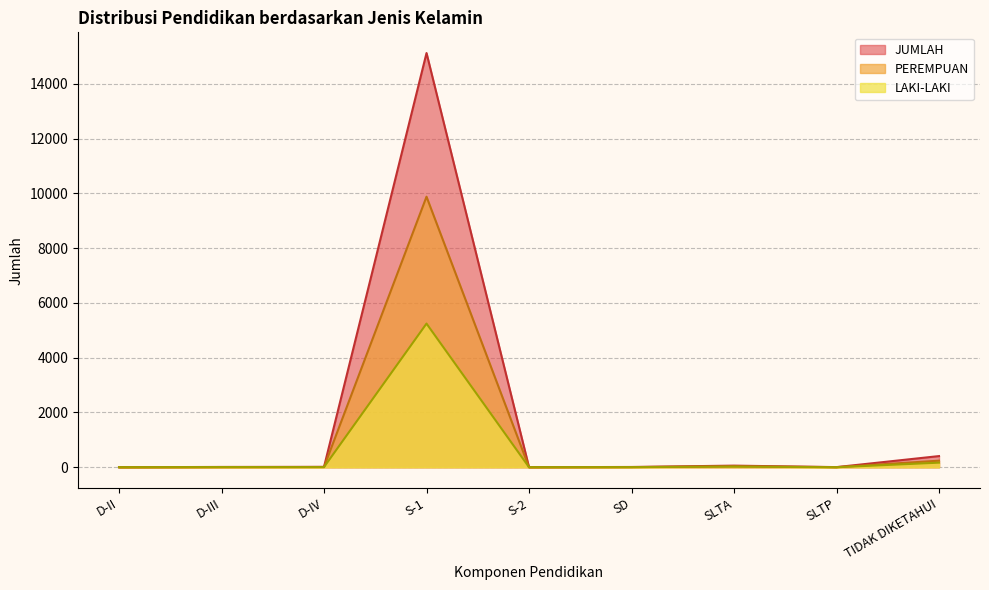

True or false: PEREMPUAN and JUMLAH intersect in this chart.

False